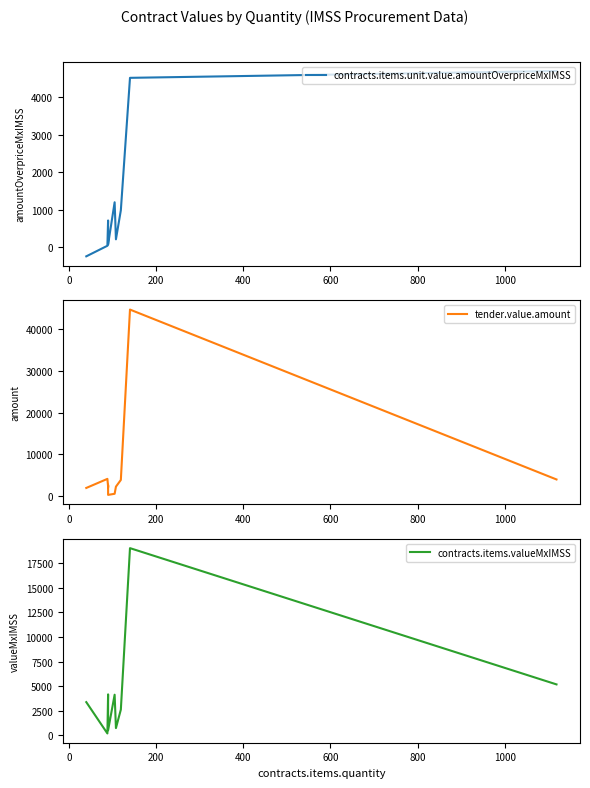

The contracts.items.valueMxIMSS series shows 777.4 at 400. True or false?

False